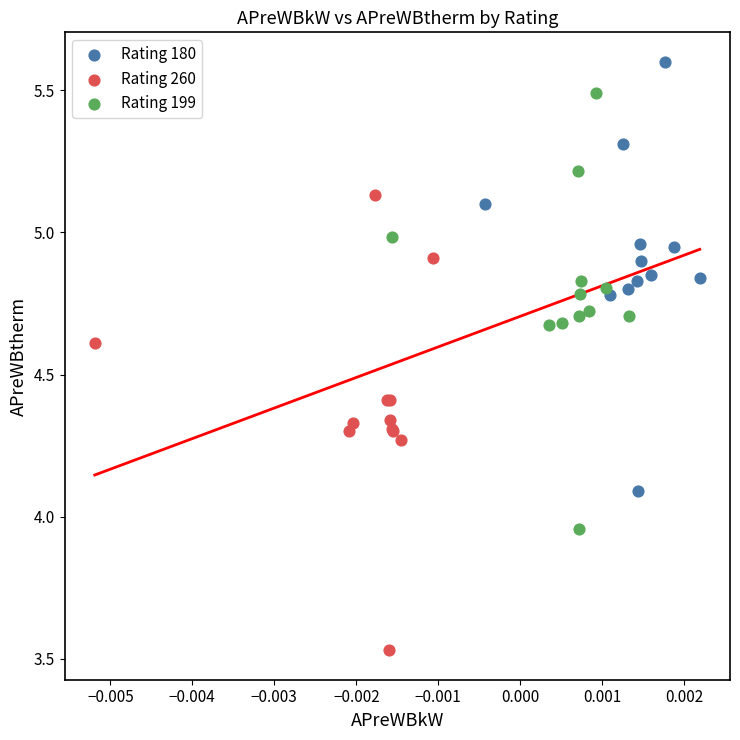

Which series reaches the minimum Y coordinate?

Rating 260